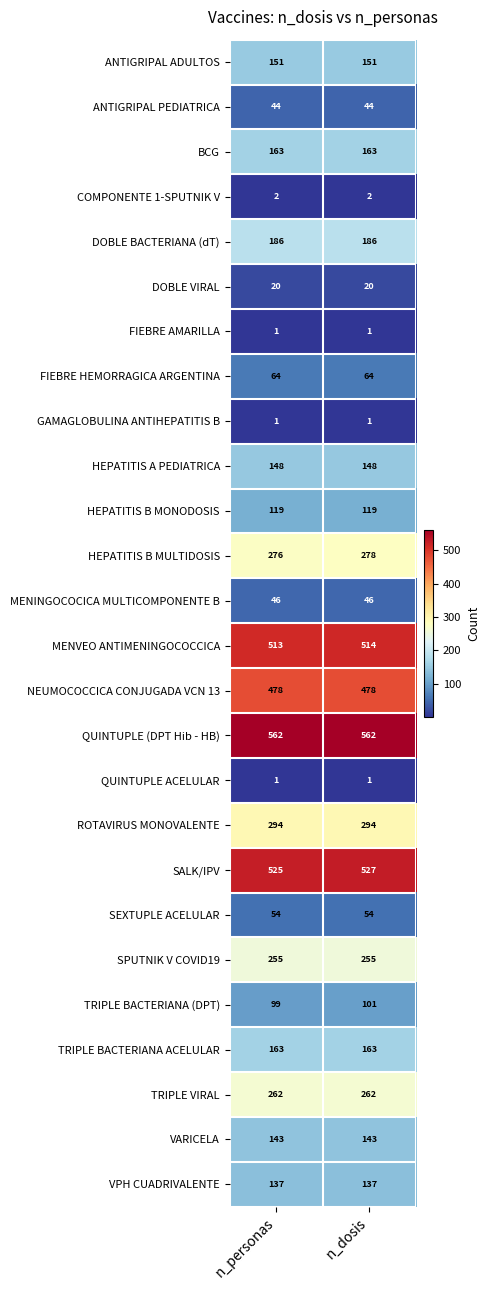

What is the approximate value of FIEBRE HEMORRAGICA ARGENTINA at n_dosis?

64